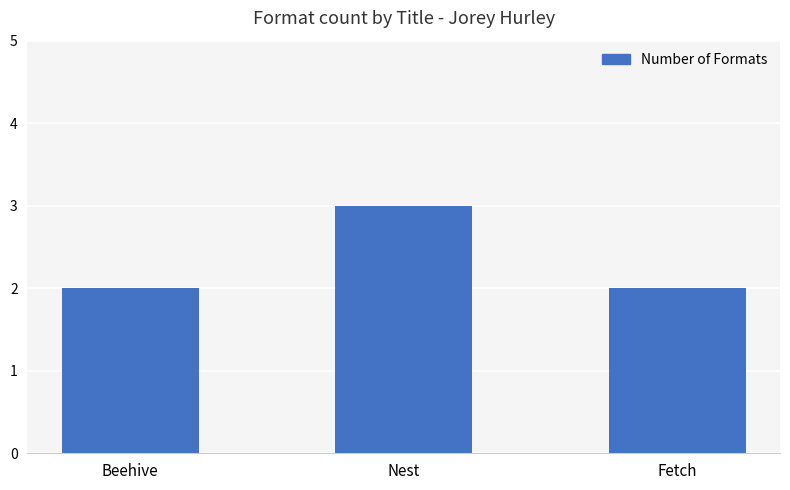

Between Nest and Beehive, which is larger?

Nest